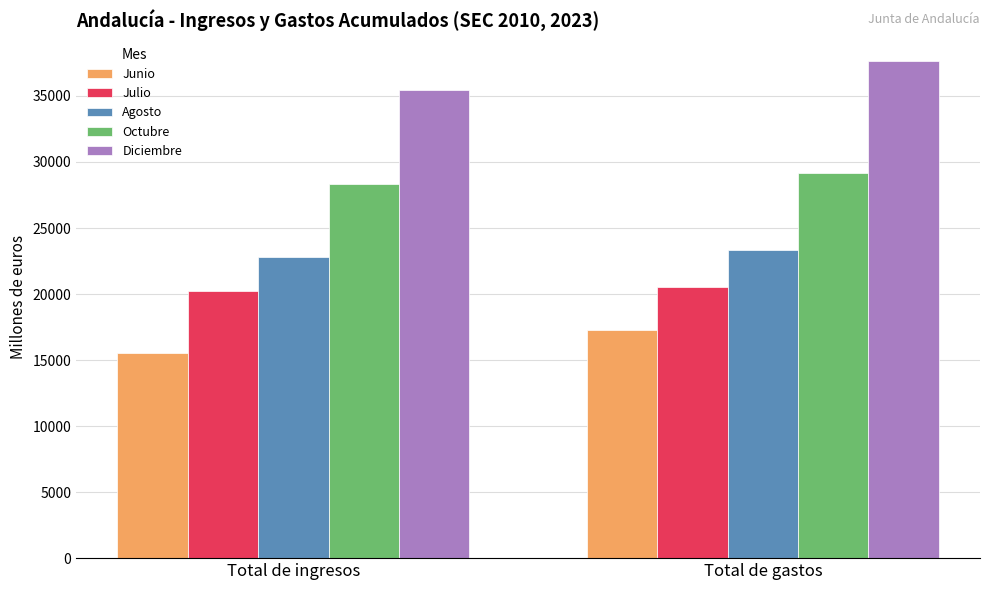

At which category is the sum across all series the highest?

Total de gastos